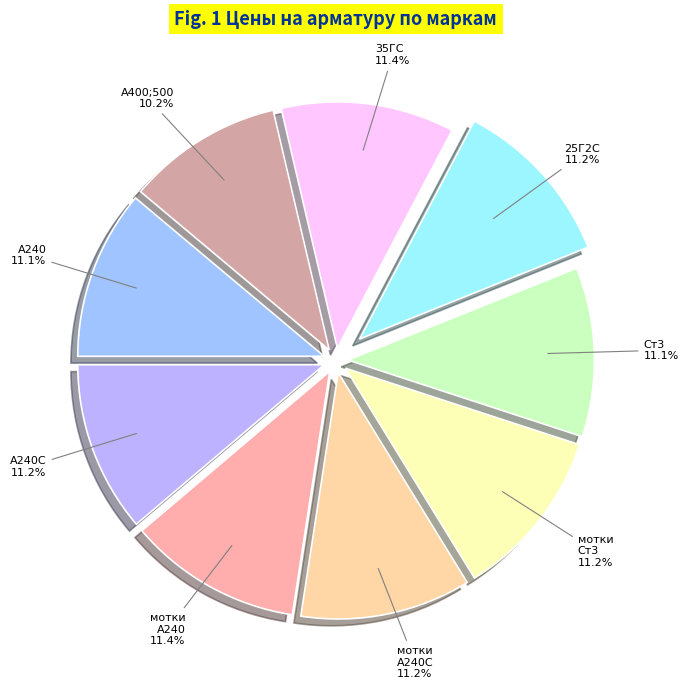

How much of the chart is everything except 25Г2С?

88.8%